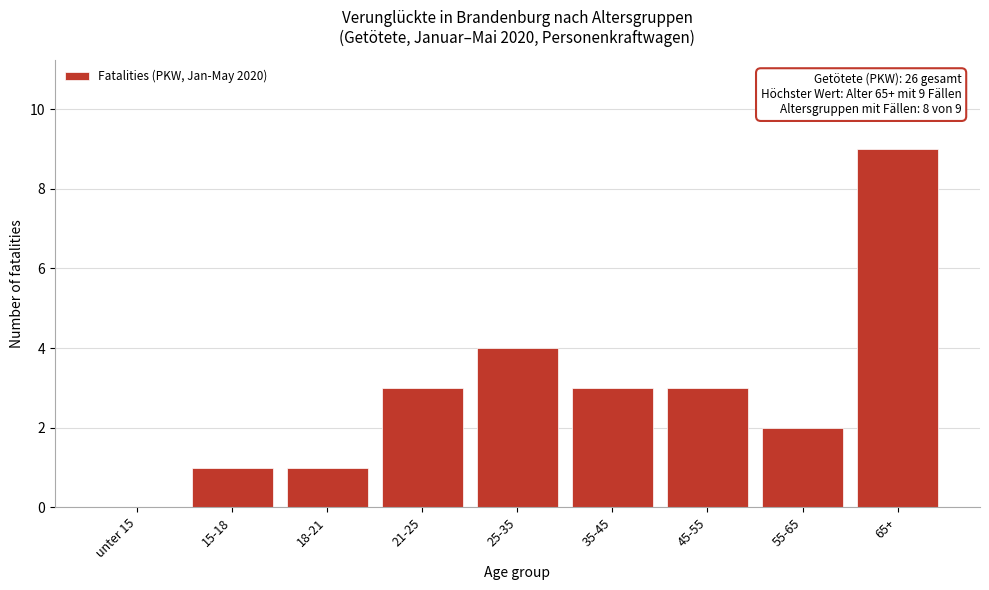

Reading right to left, what are all the values shown in this chart?

65+=9	55-65=2	45-55=3	35-45=3	25-35=4	21-25=3	18-21=1	15-18=1	unter 15=0